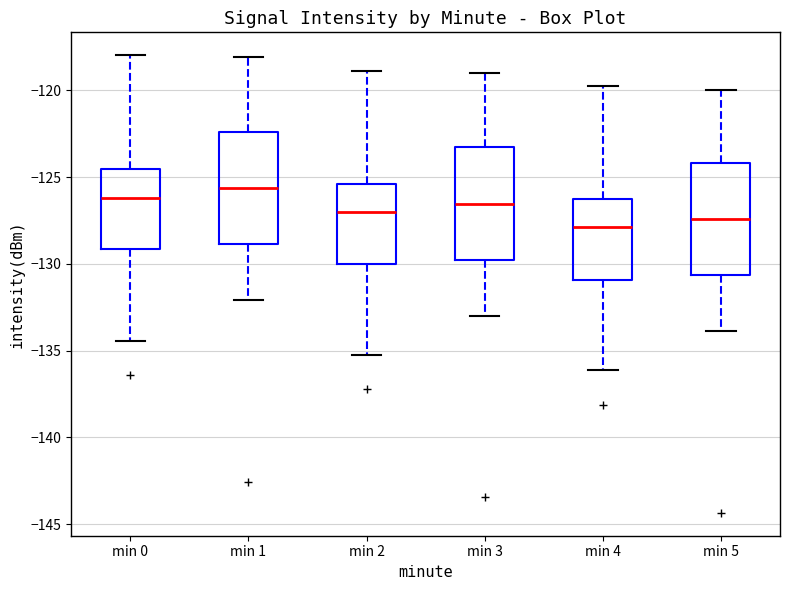

Reading left to right, transcribe this box plot: for each box, give where its median line is, the range the box spans, and where its two whiskers end, as read against the y-axis. The values are not printed on the chart, so give them approximately, as read against the axis.

min 0: median -126.0, box -129.0 to -124.5, whiskers -134.5 to -118.0
min 1: median -125.5, box -129.0 to -122.5, whiskers -132.0 to -118.0
min 2: median -127.0, box -130.0 to -125.5, whiskers -135.0 to -119.0
min 3: median -126.5, box -130.0 to -123.5, whiskers -133.0 to -119.0
min 4: median -128.0, box -131.0 to -126.5, whiskers -136.0 to -120.0
min 5: median -127.5, box -130.5 to -124.0, whiskers -134.0 to -120.0